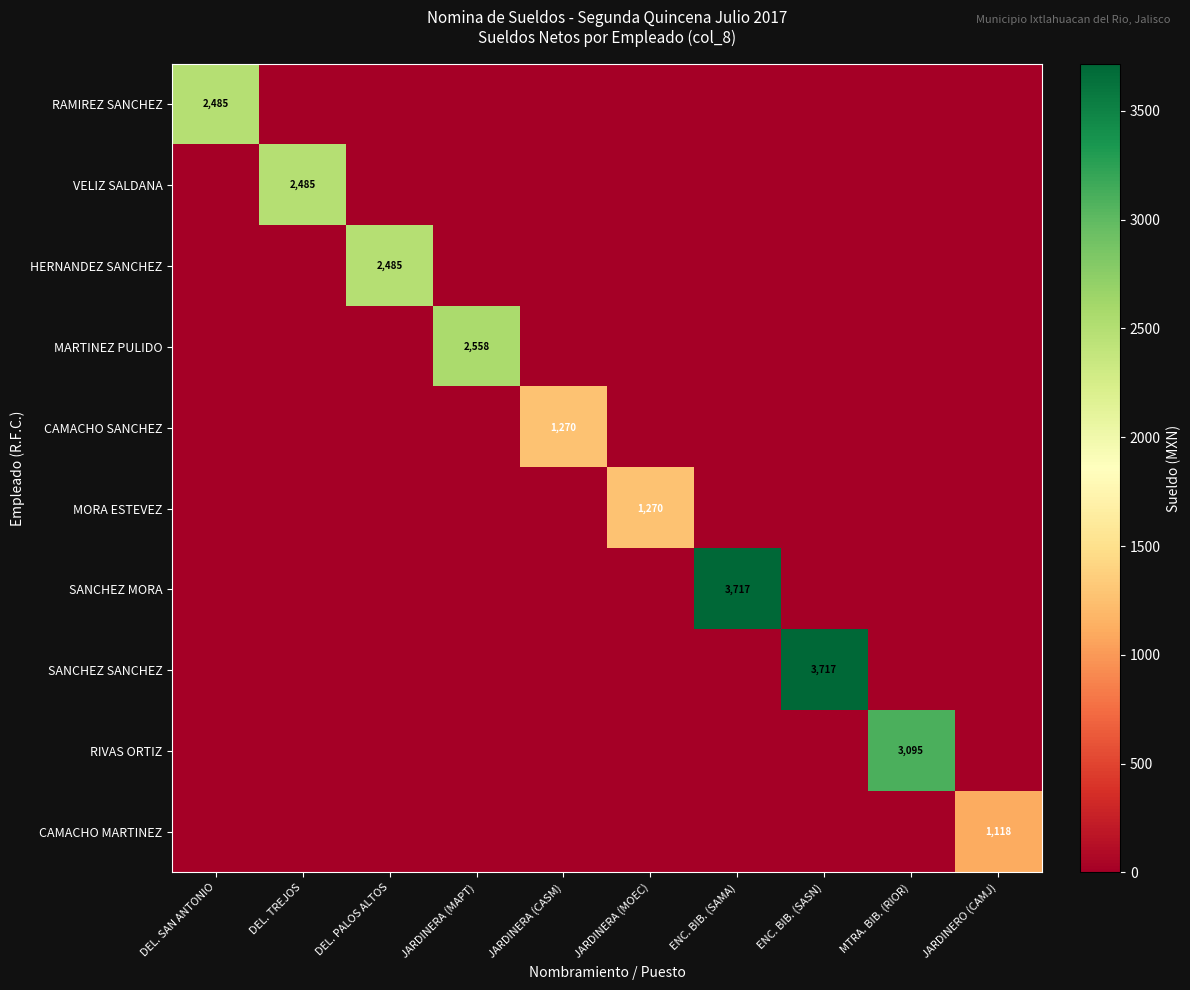

The MARTINEZ PULIDO series shows 3835 at JARDINERA (MAPT). True or false?

False